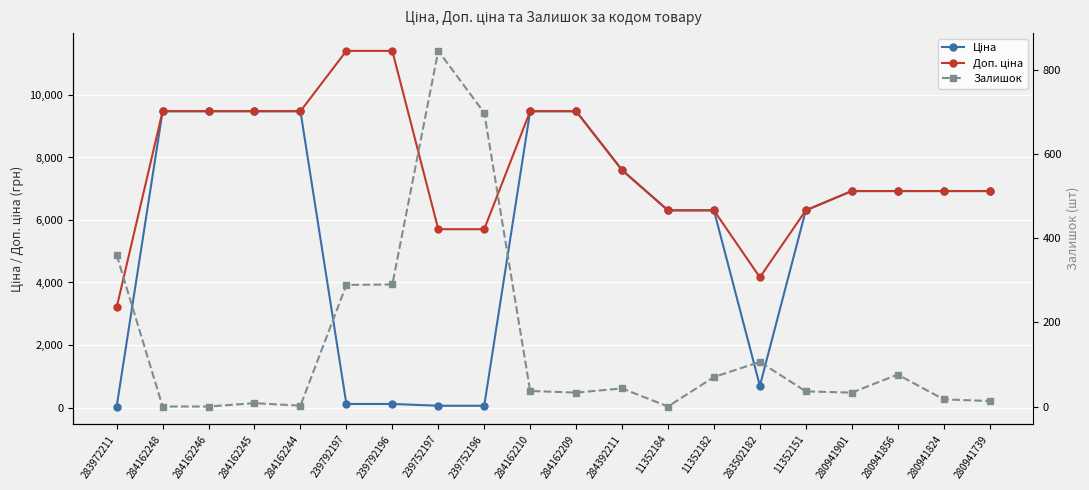

Count the number of categories in the chart.

20